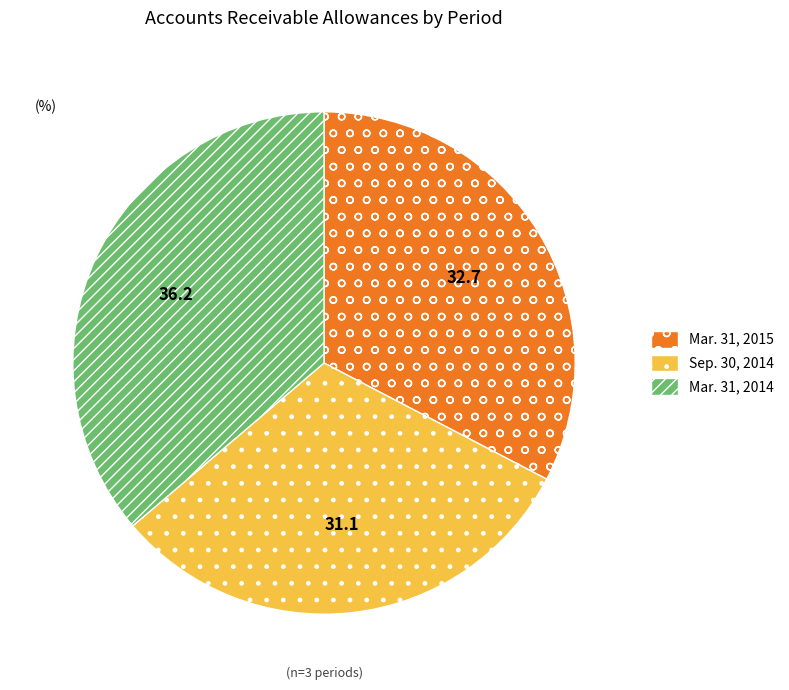

How many segments does this pie chart have?

3